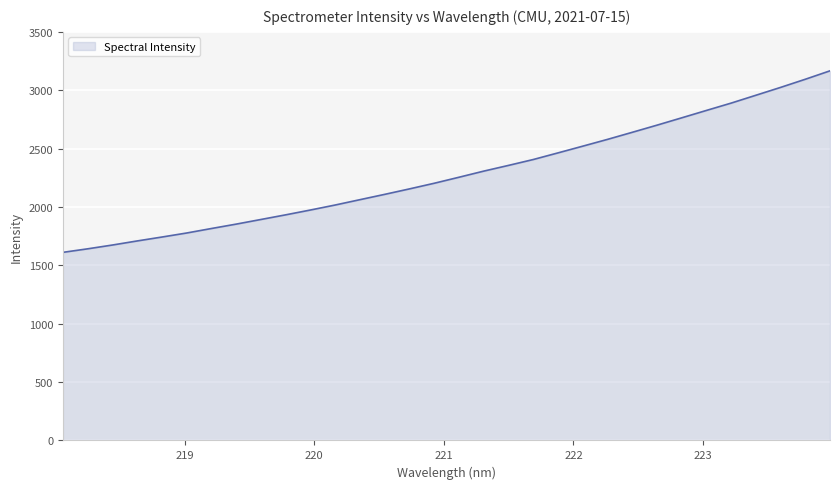

What is the maximum value shown in the chart?

3166.2